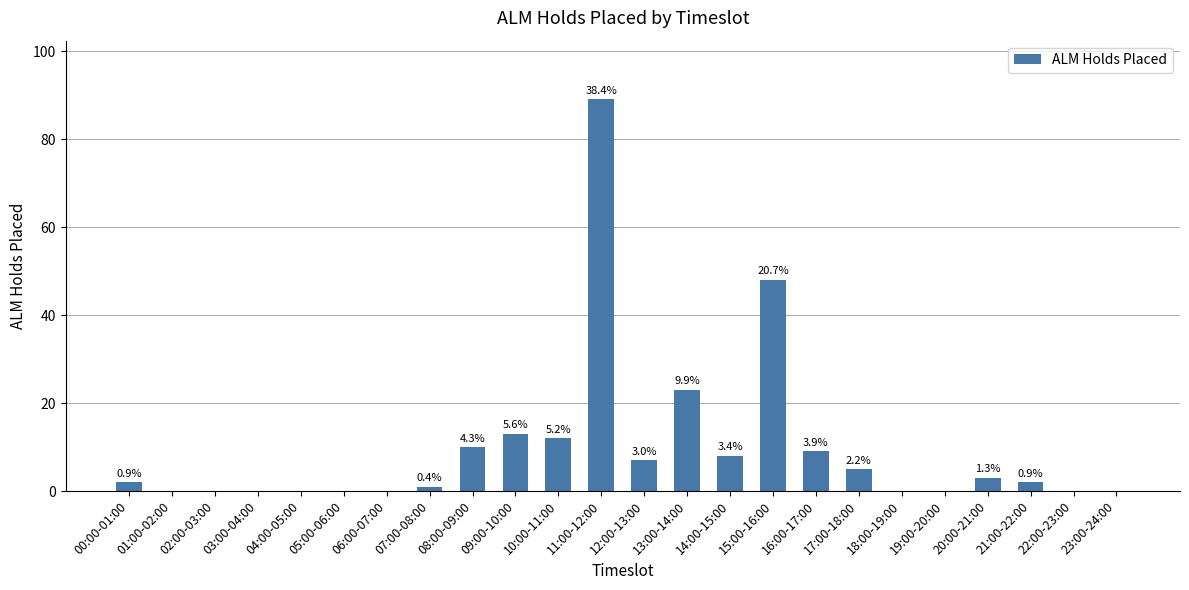

Reading left to right, what are all the values shown in this chart?

00:00-01:00=2	01:00-02:00=0	02:00-03:00=0	03:00-04:00=0	04:00-05:00=0	05:00-06:00=0	06:00-07:00=0	07:00-08:00=1	08:00-09:00=10	09:00-10:00=13	10:00-11:00=12	11:00-12:00=89	12:00-13:00=7	13:00-14:00=23	14:00-15:00=8	15:00-16:00=48	16:00-17:00=9	17:00-18:00=5	18:00-19:00=0	19:00-20:00=0	20:00-21:00=3	21:00-22:00=2	22:00-23:00=0	23:00-24:00=0